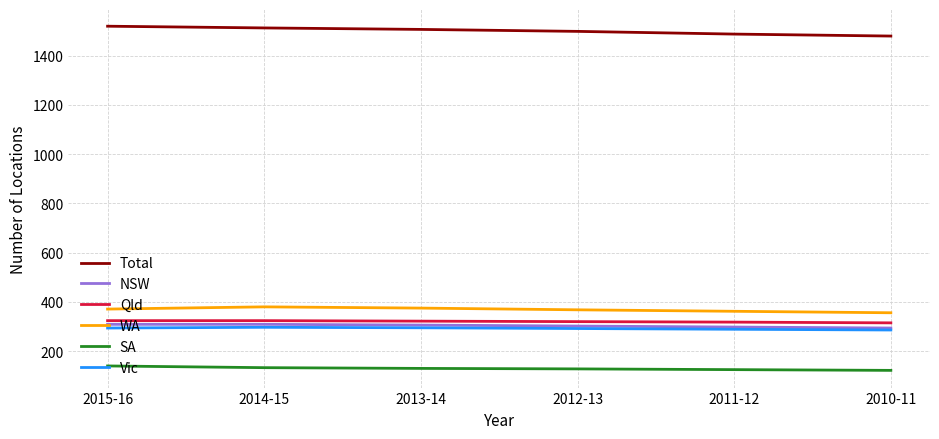

Which series changed the most between 2015-16 and 2011-12?

Total